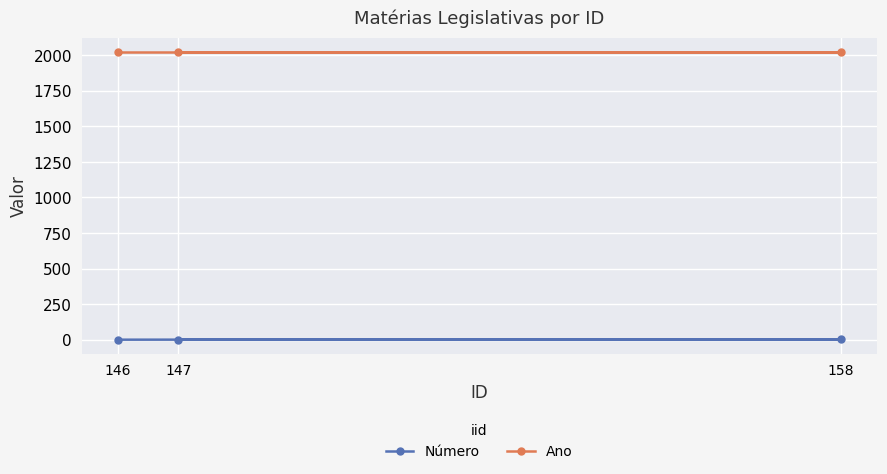

What is the average value of the Ano series?

2021